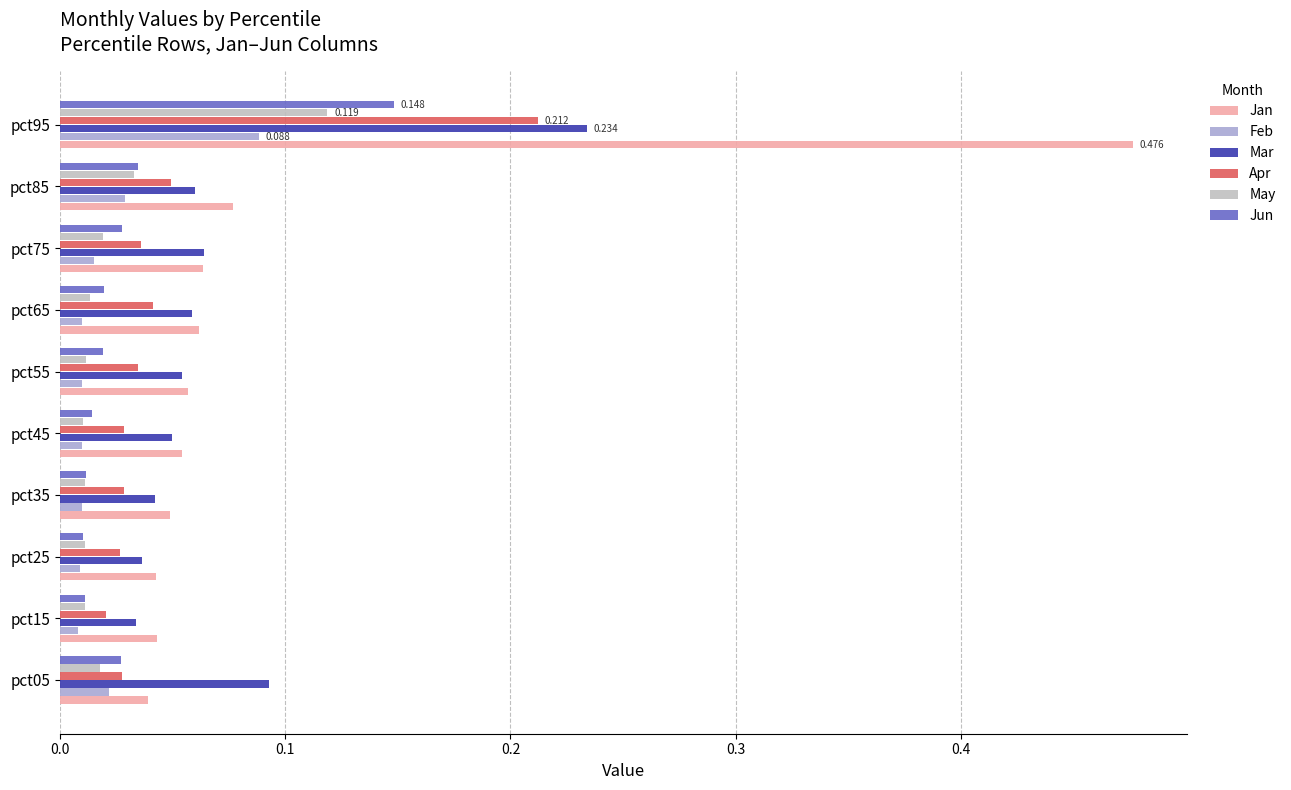

At which label does Feb reach its peak?

pct95